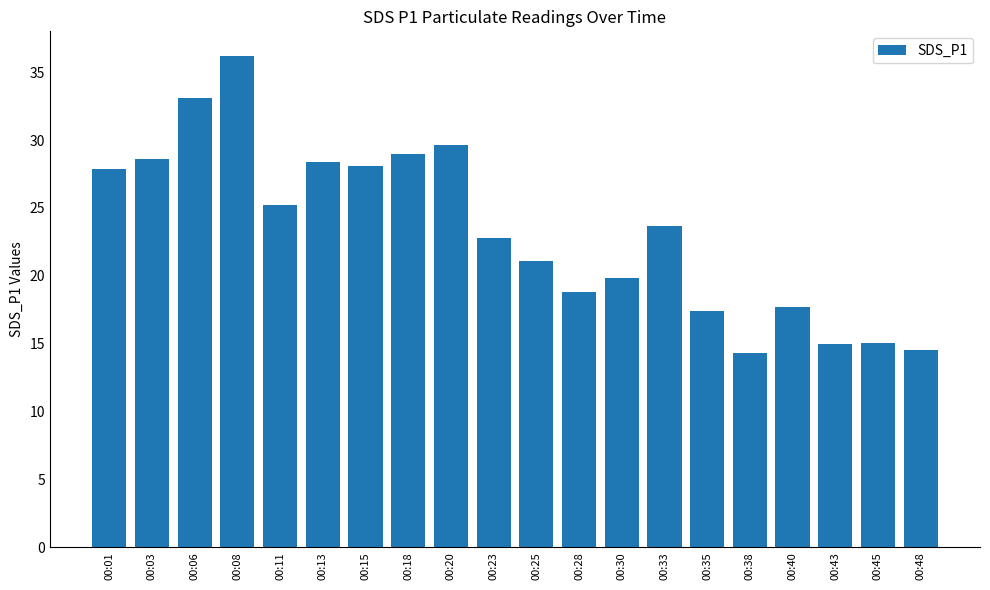

Count the number of categories in the chart.

20